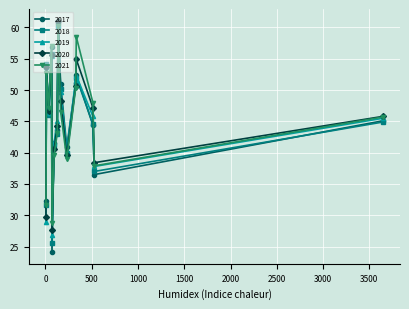

What are all the series names shown in the legend?

2017, 2018, 2019, 2020, 2021